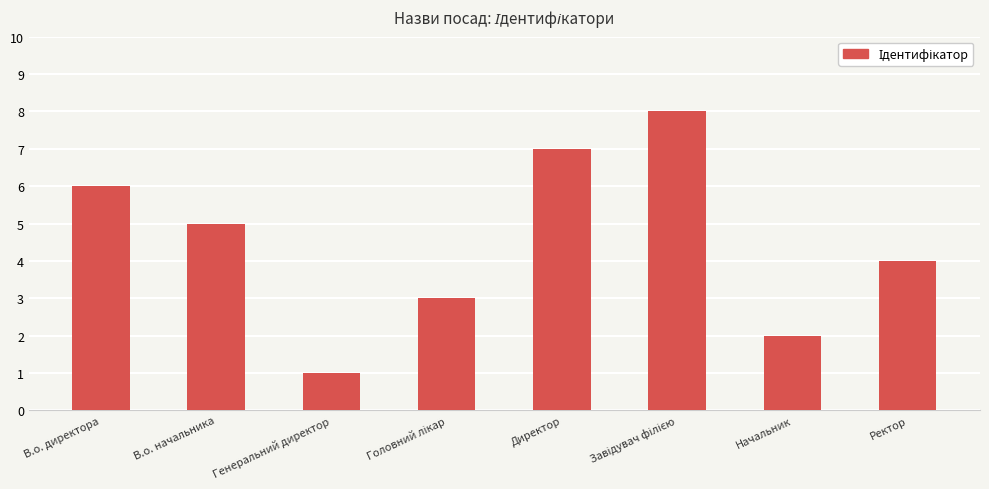

What is the label of the 7th bar from the left?

Начальник